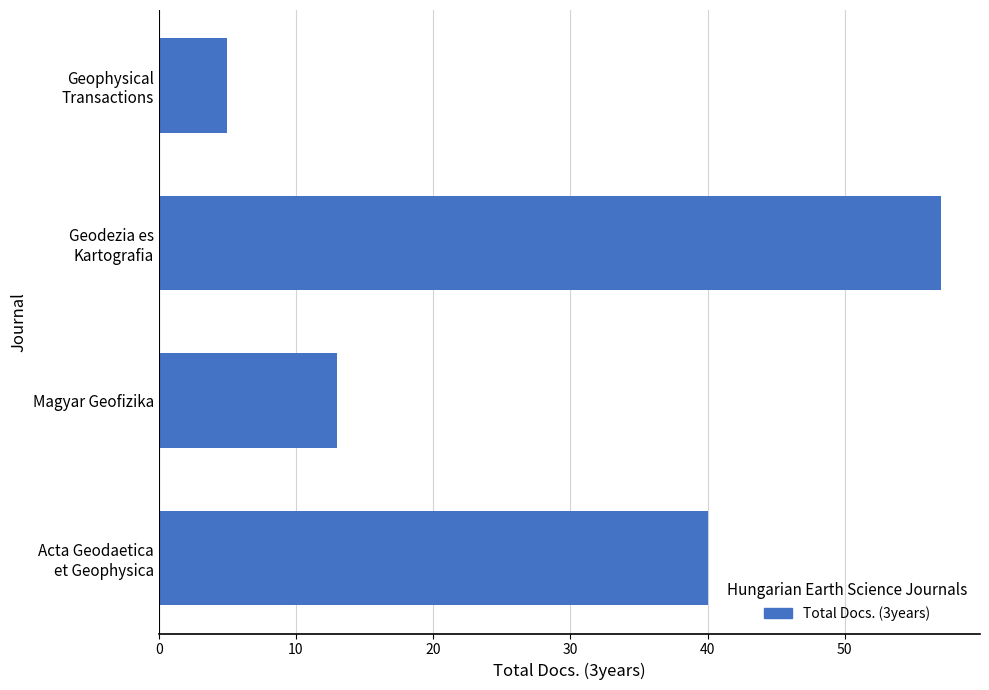

The chart shows a value of 20 at Magyar Geofizika. True or false?

False